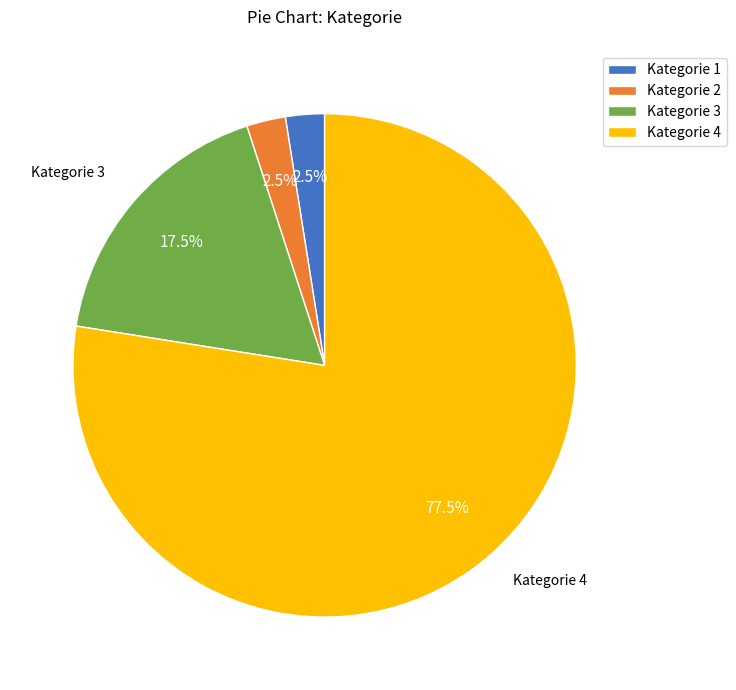

Is the sum of Kategorie 1 and Kategorie 4 greater than half?

Yes